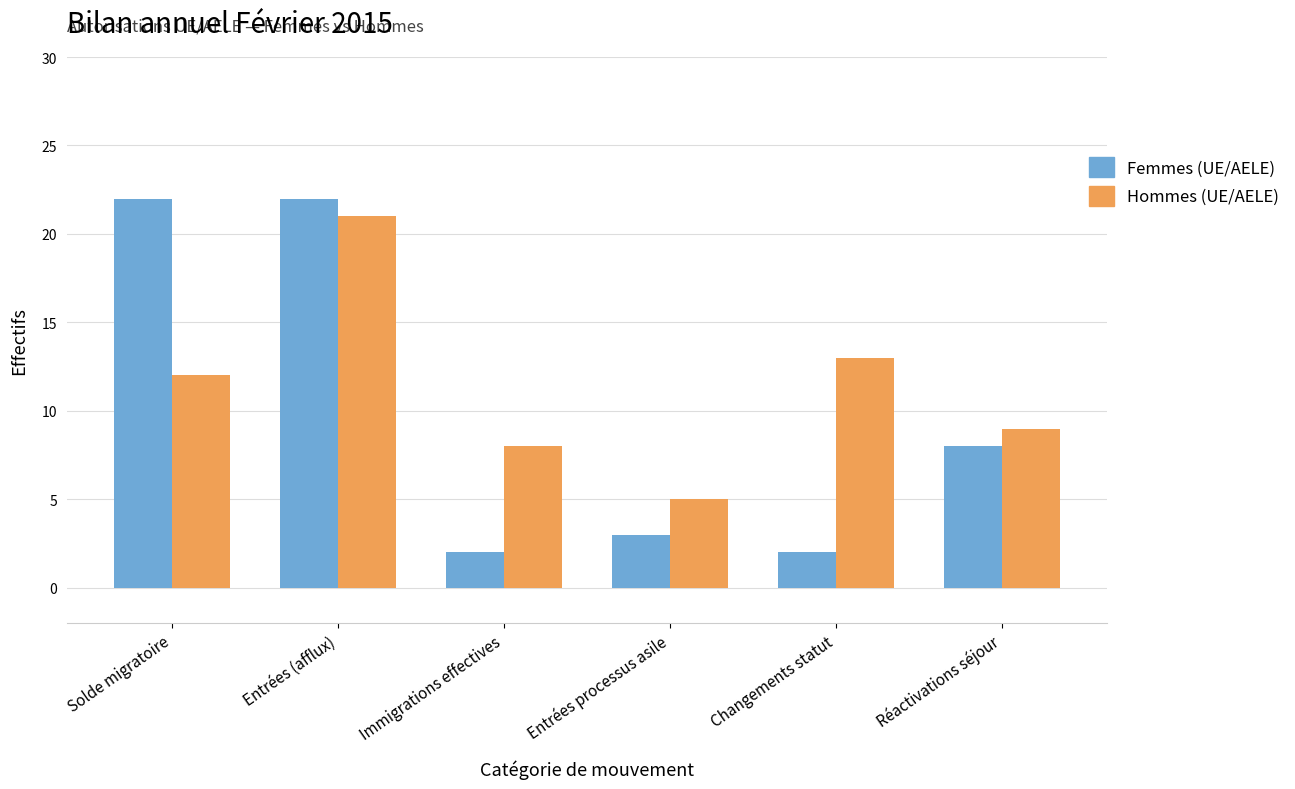

How many bars are there in each group?

2